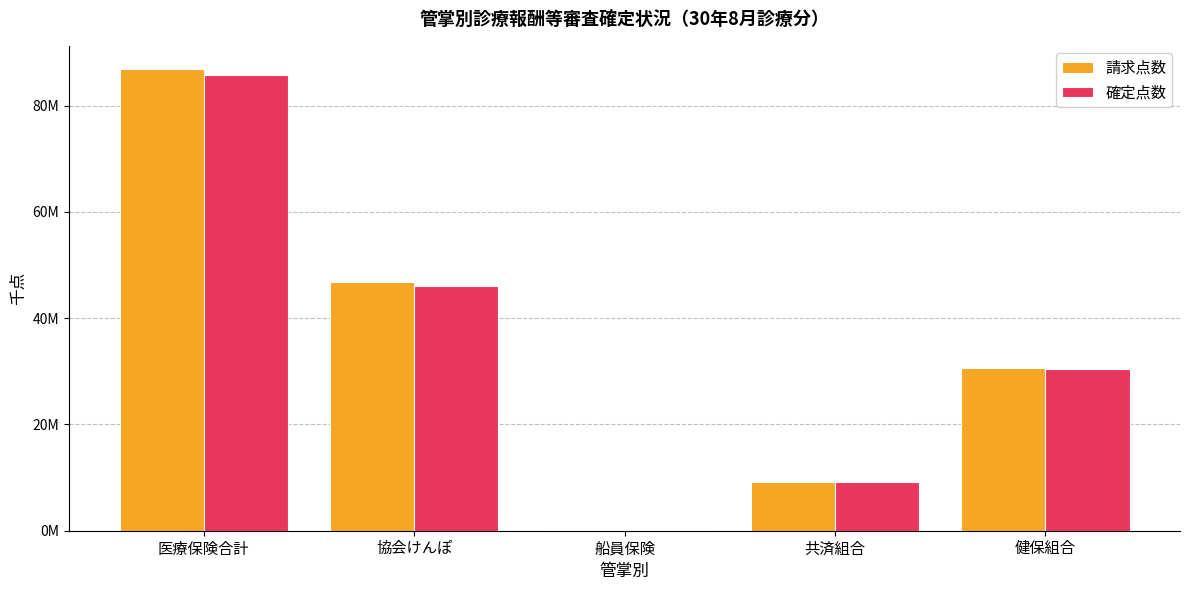

What are all the series names shown in the legend?

請求点数, 確定点数